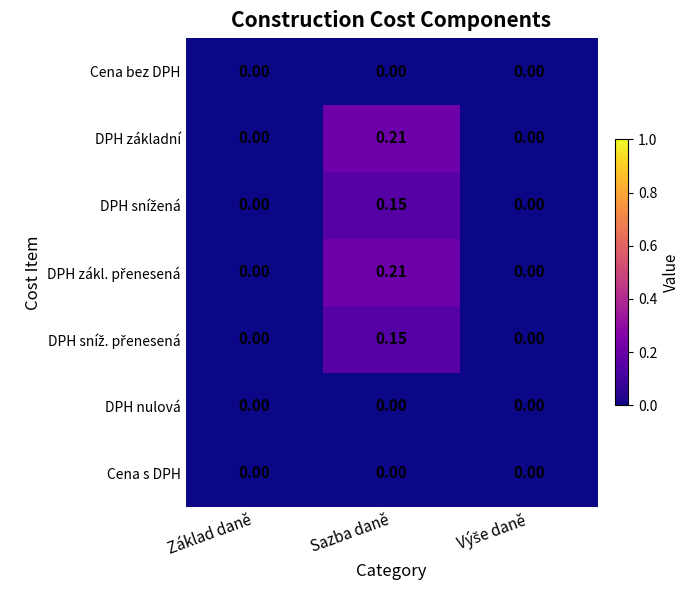

Which category has the highest value across all series?

Sazba daně